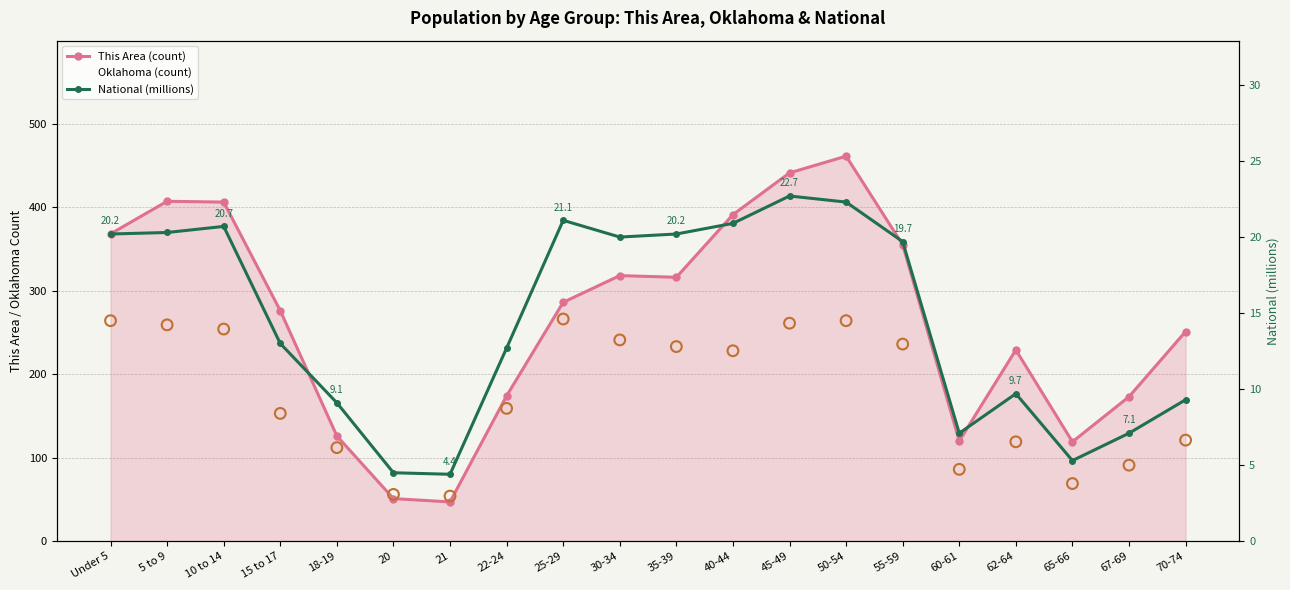

What is the total value across all series at 65-66?

193.3